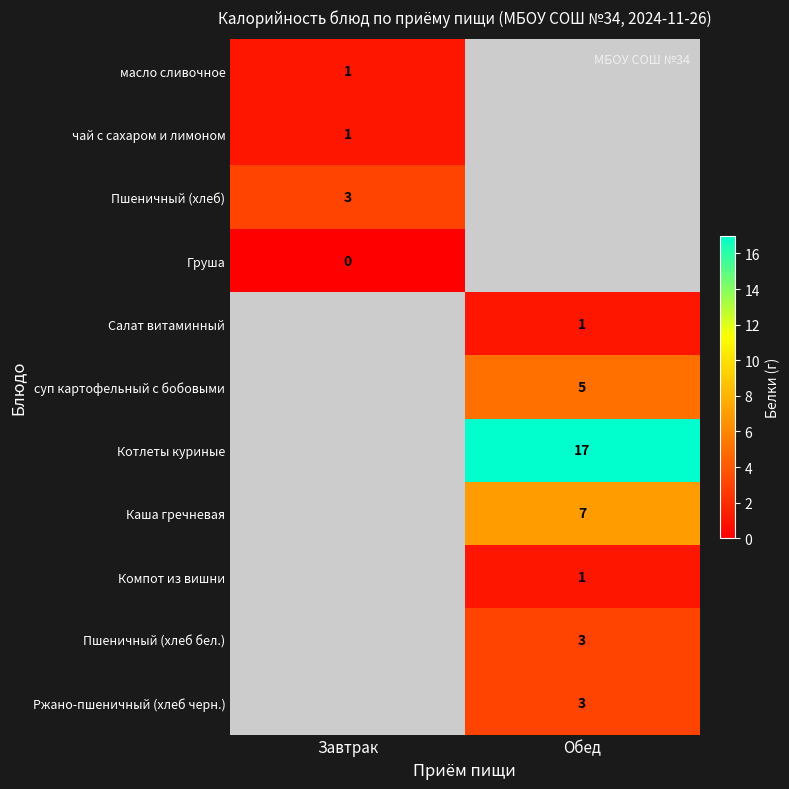

The Котлеты куриные series shows 17 at Обед. True or false?

True